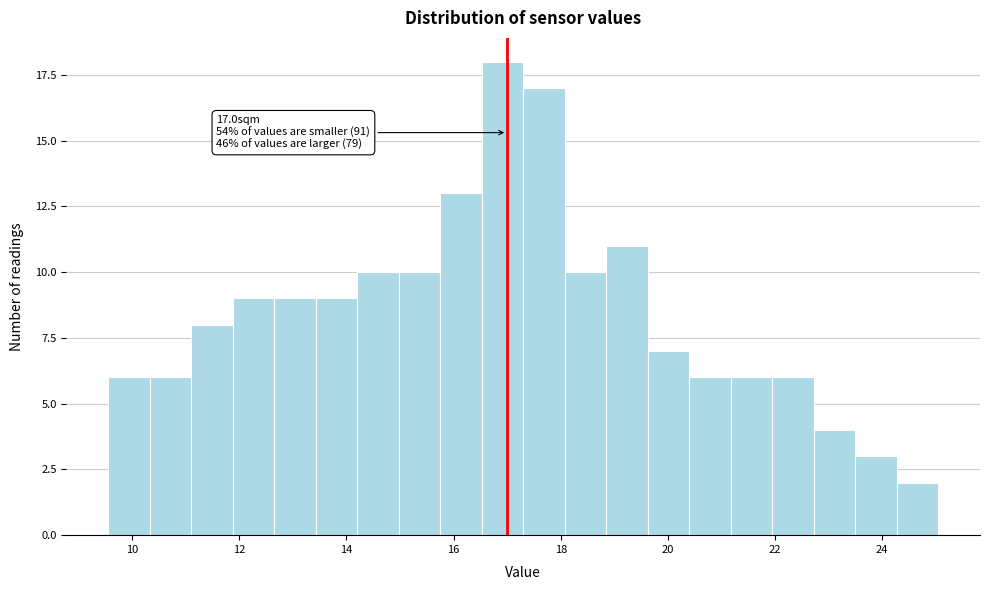

Read against the x-axis, roughly where is the centre of the tallest bar?

17.0